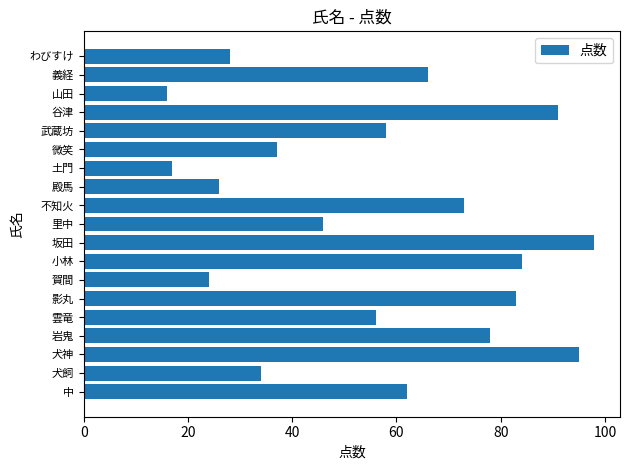

Which category has the lowest value across all series?

山田